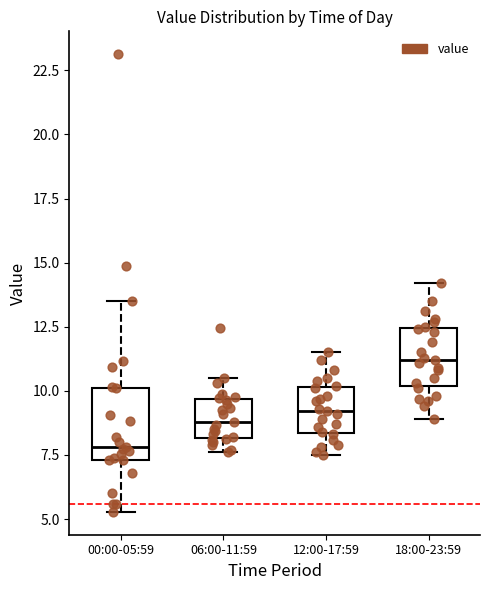

Which box's median line is the lowest?

00:00-05:59